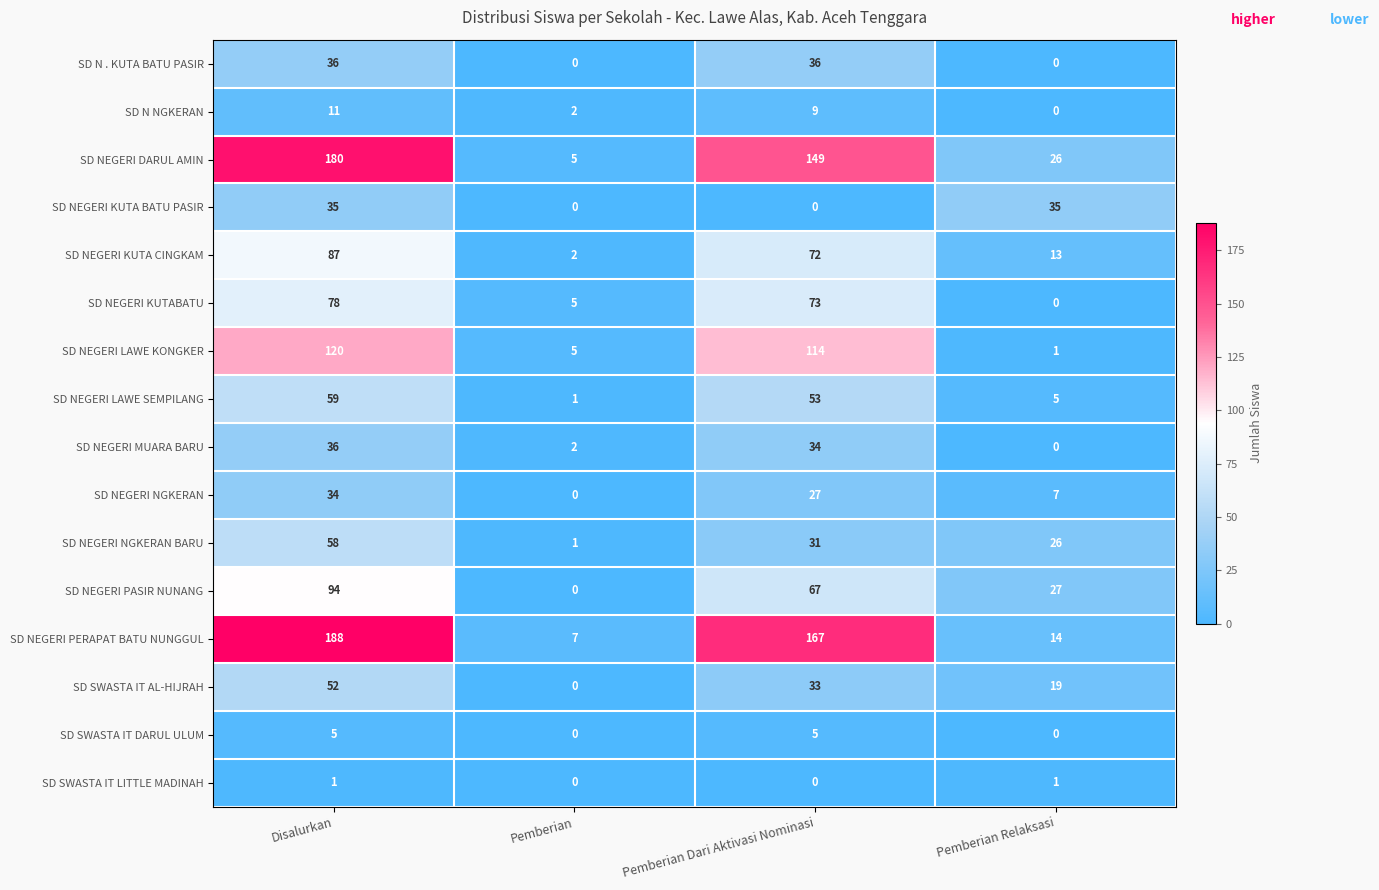

What is the spread (max minus min) of values at Pemberian Dari Aktivasi Nominasi?

167